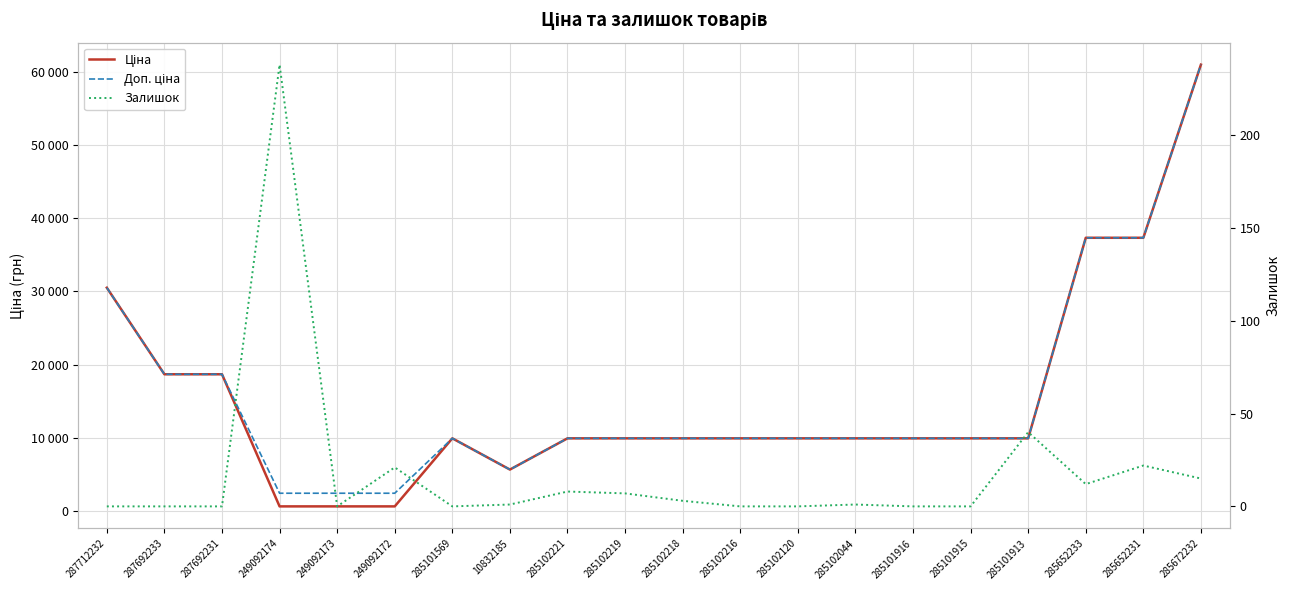

Where is the first local minimum for Ціна?

10832185